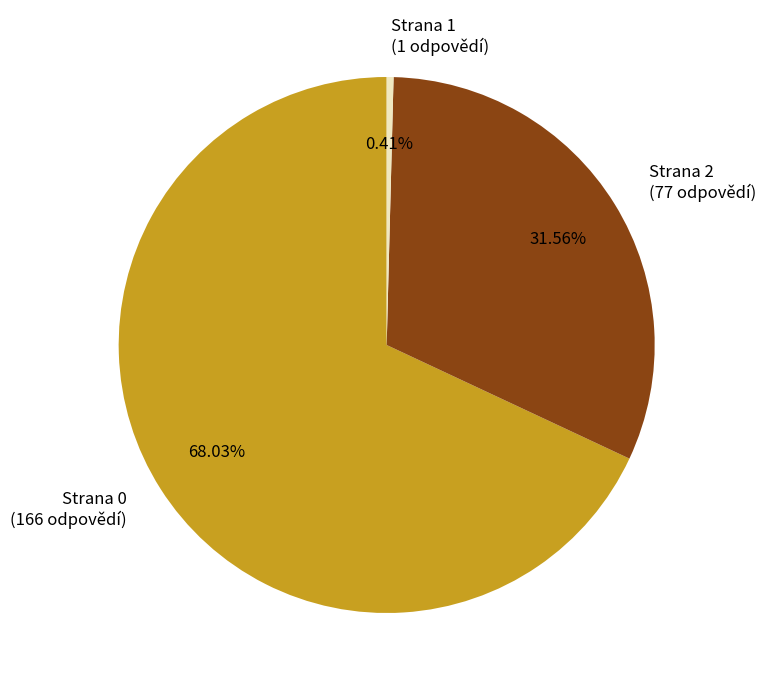

To the nearest percent, what is the average slice percentage?

33%